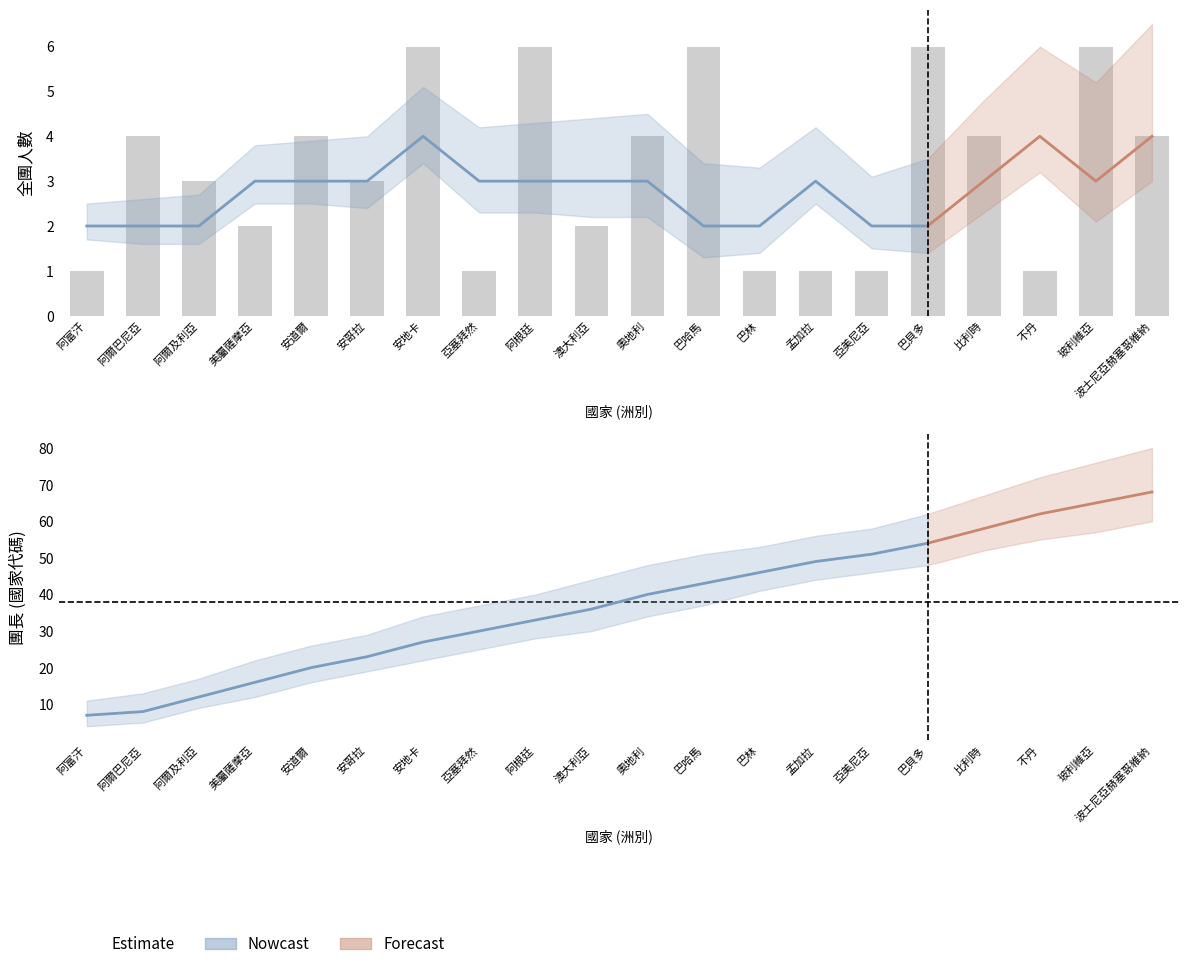

List the labels in order of value, smallest first.

阿富汗, 亞塞拜然, 巴林, 孟加拉, 亞美尼亞, 不丹, 美屬薩摩亞, 澳大利亞, 阿爾及利亞, 安哥拉, 阿爾巴尼亞, 安道爾, 奧地利, 比利時, 波士尼亞赫塞哥維納, 安地卡, 阿根廷, 巴哈馬, 巴貝多, 玻利維亞